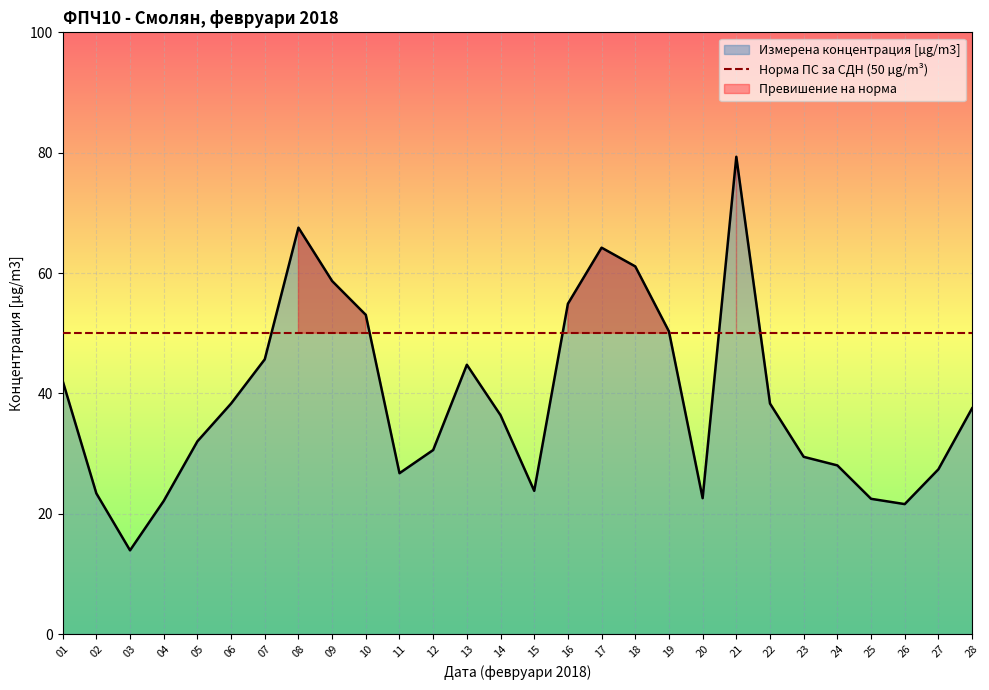

Count the number of categories in the chart.

28